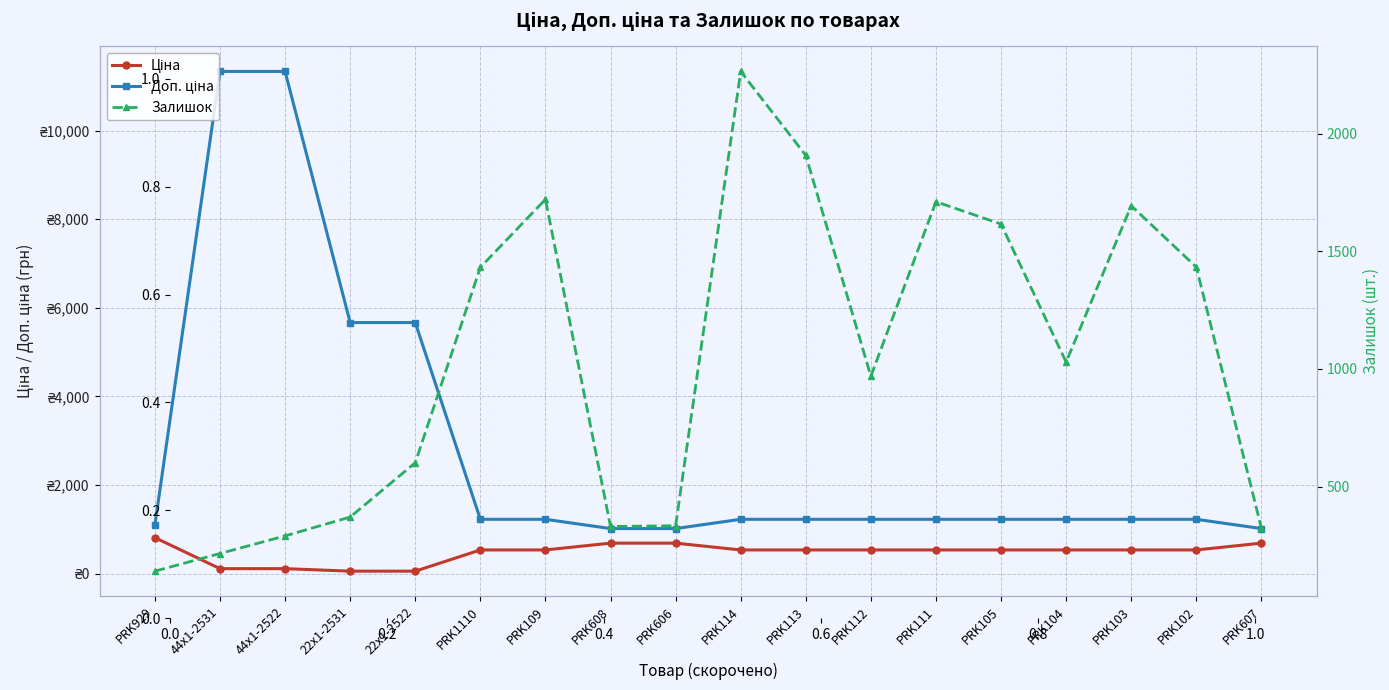

Which series has the largest total across all categories?

Доп. ціна